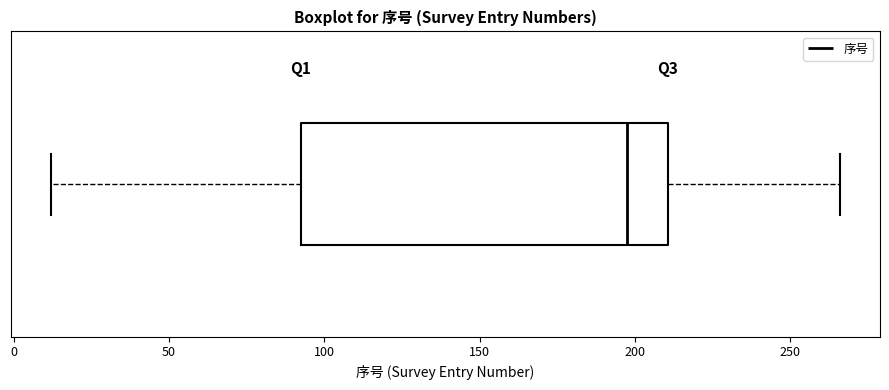

Read this box plot against the x-axis: the position of the median line, the range covered by the box, and the ends of both whiskers. The values are not printed on the chart, so give them approximately, as read against the axis.

median 200, box 95 to 210, whiskers 10 to 265